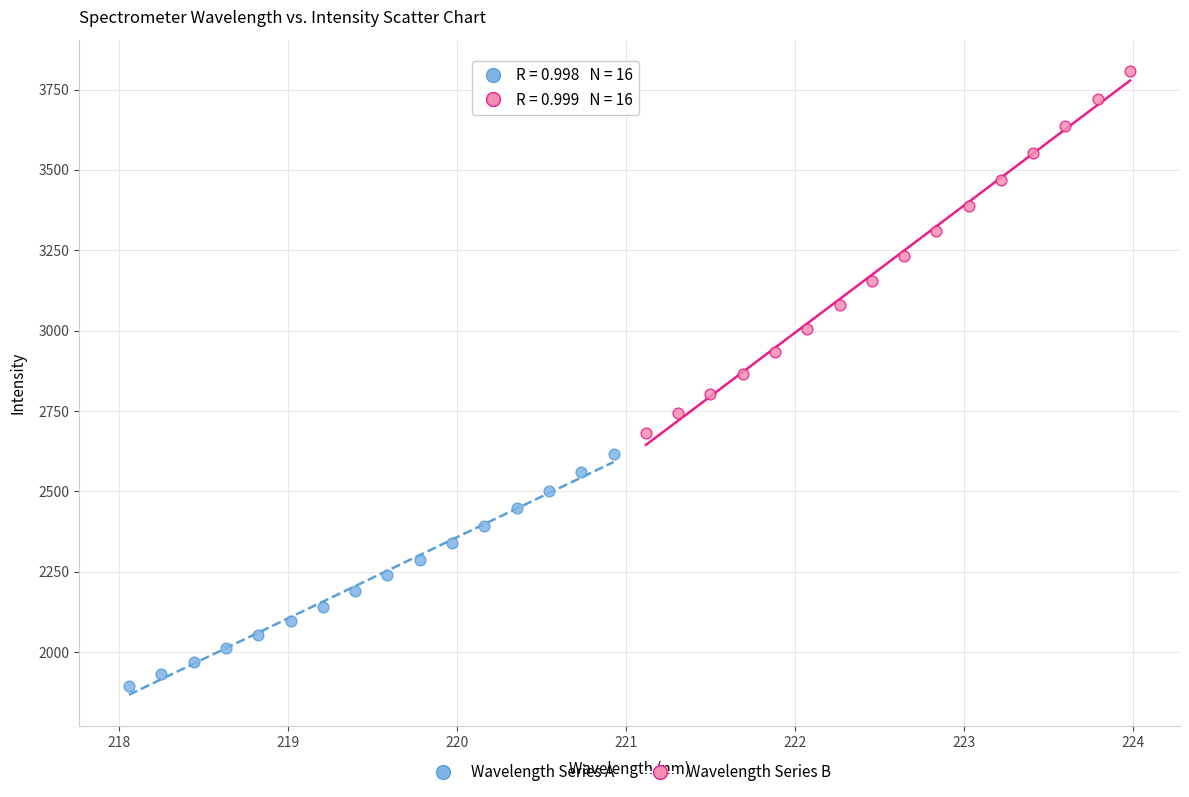

Which series reaches the minimum Y coordinate?

Wavelength Series A